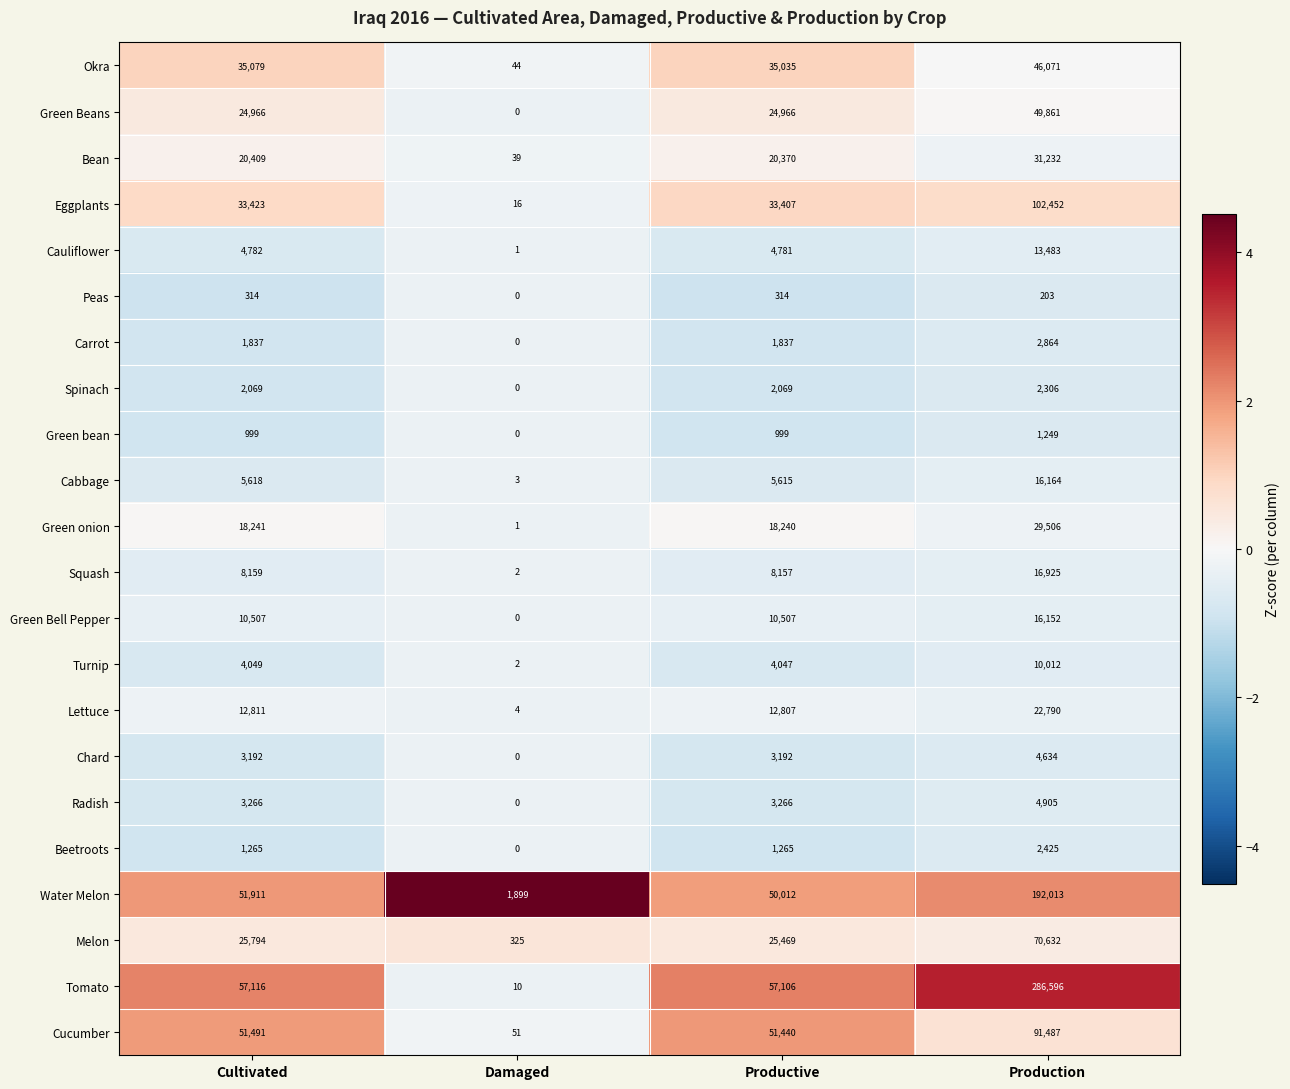

Which category has the lowest value in the Spinach series?

Damaged